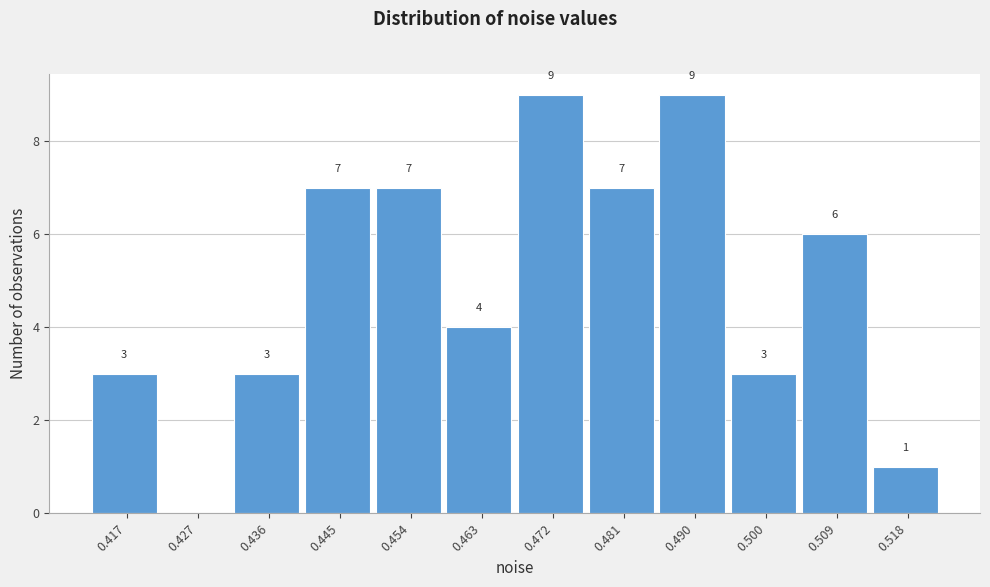

Reading right to left, transcribe all the data shown in this chart.

0.518=1	0.509=6	0.500=3	0.490=9	0.481=7	0.472=9	0.463=4	0.454=7	0.445=7	0.436=3	0.427=0	0.417=3